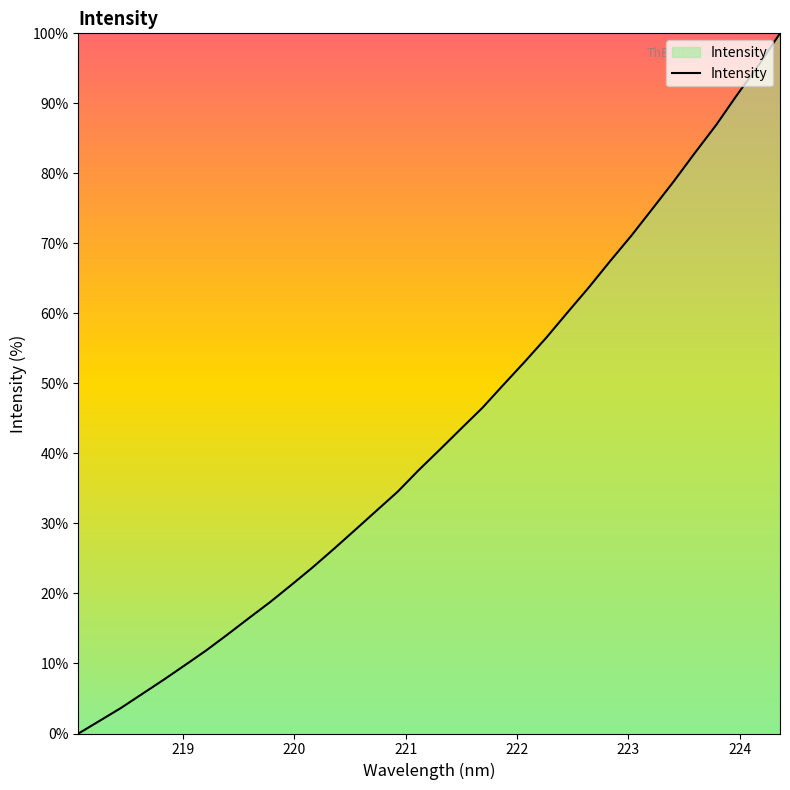

What is the difference between the second highest and second lowest values?

93.7